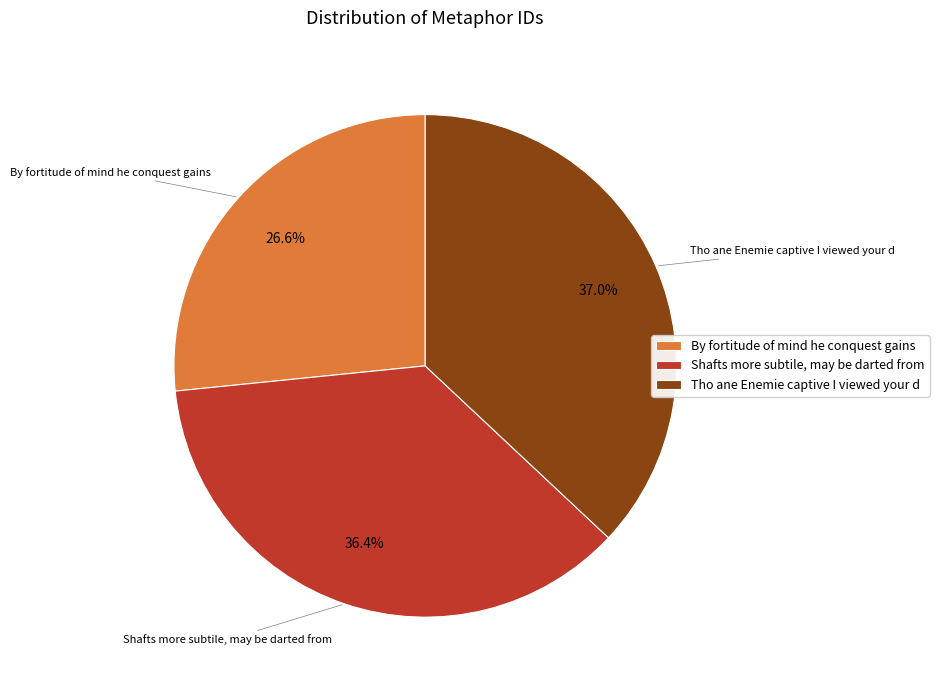

Is it true that By fortitude of mind he conquest gains is 27% of the pie?

True